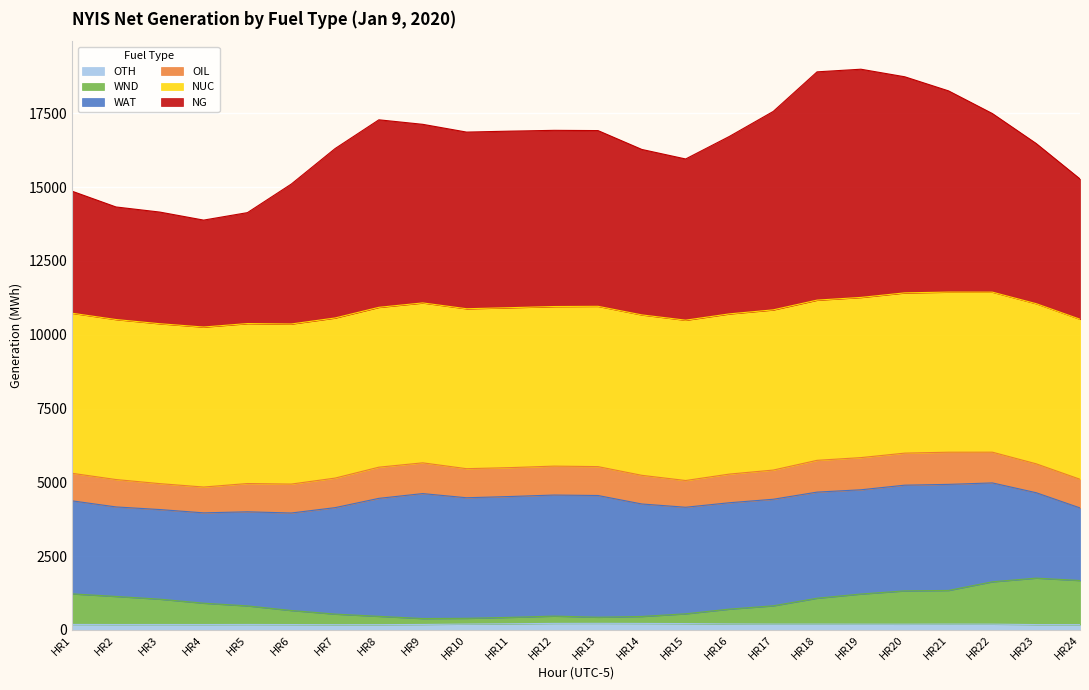

What is the sum of all OTH values?

4653